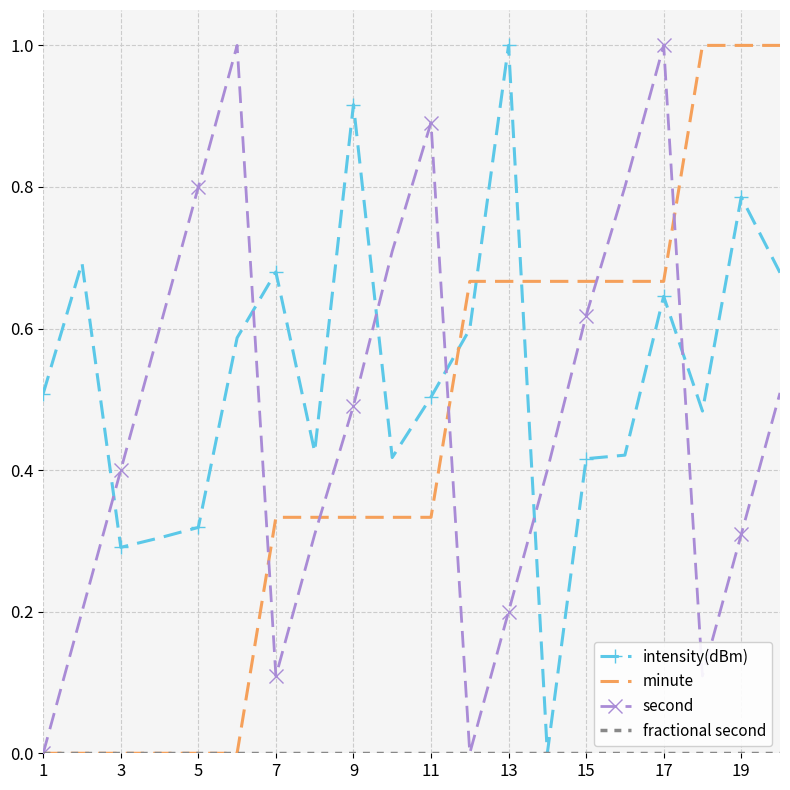

Which series ends up on top after the final intersection of second and intensity(dBm)?

intensity(dBm)